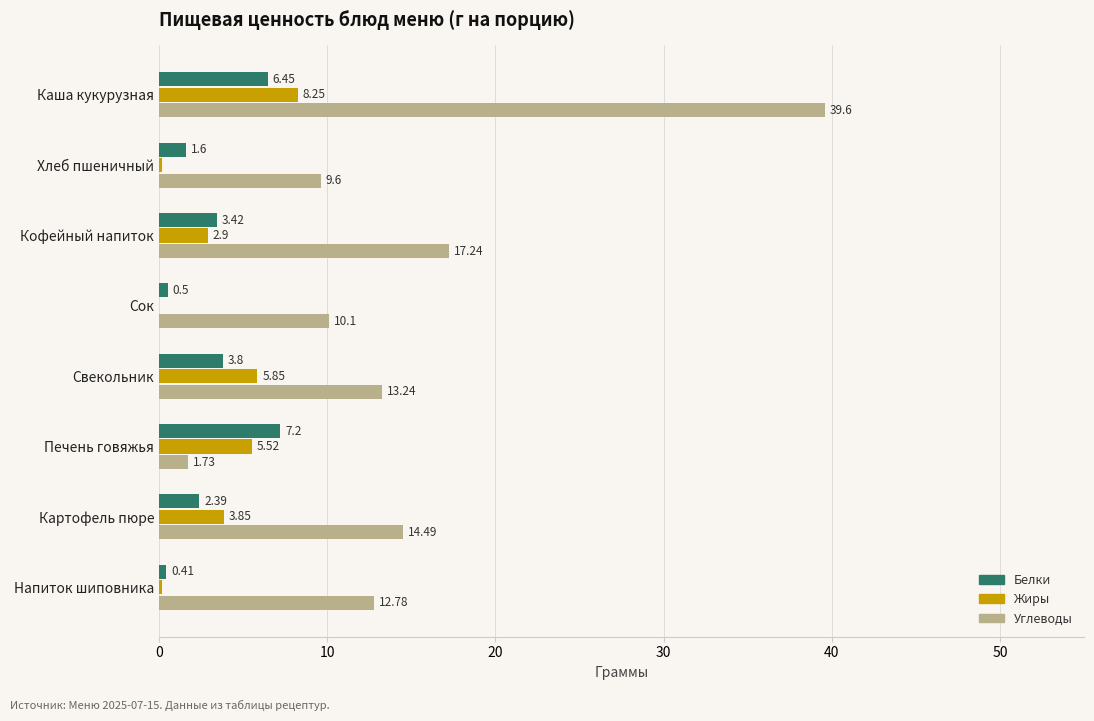

At which category is the sum across all series the highest?

Каша кукурузная